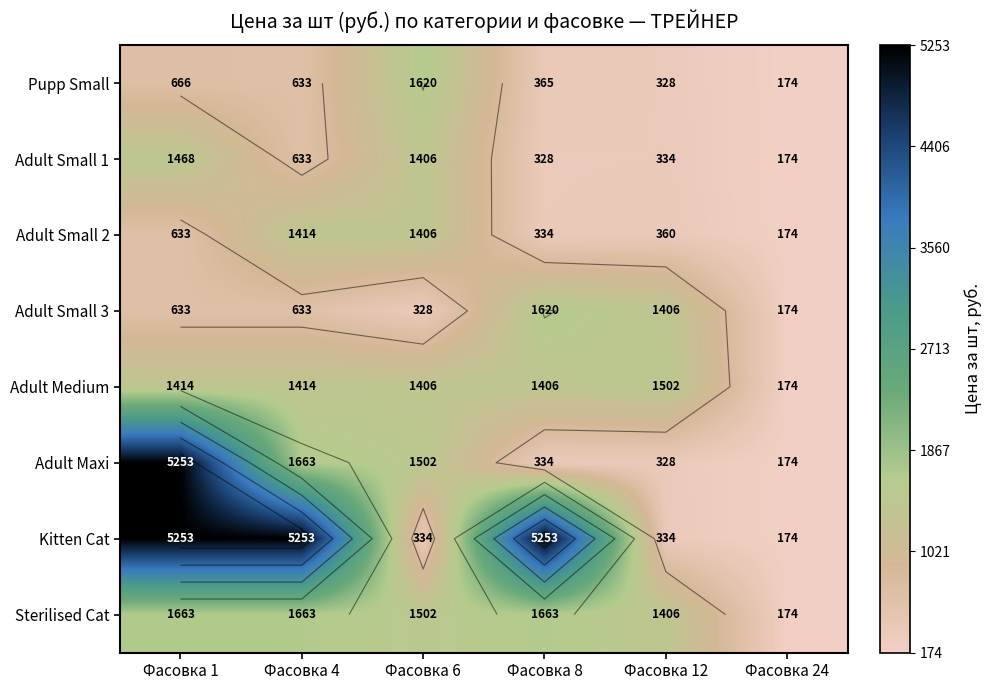

Is the value of Pupp Small at Фасовка 1 greater than the value of Kitten Cat at Фасовка 8?

No